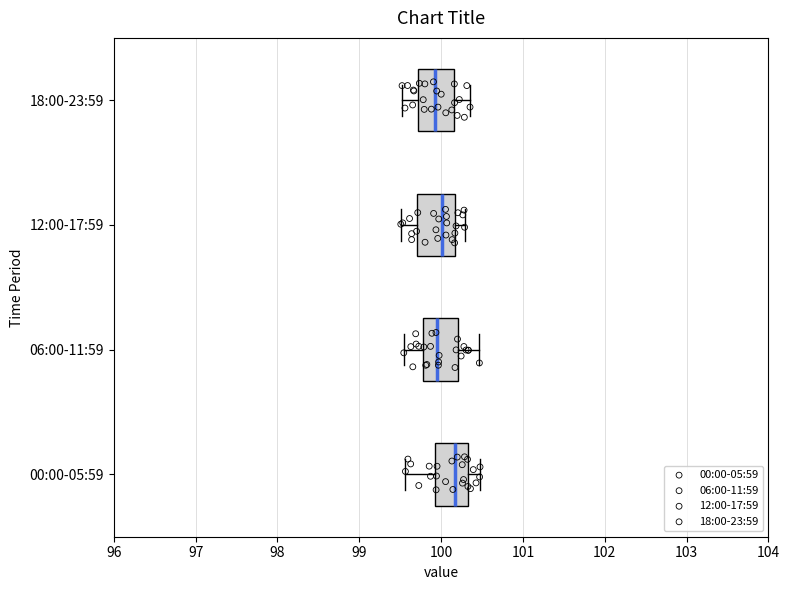

Which box has the furthest to the right median line?

00:00-05:59